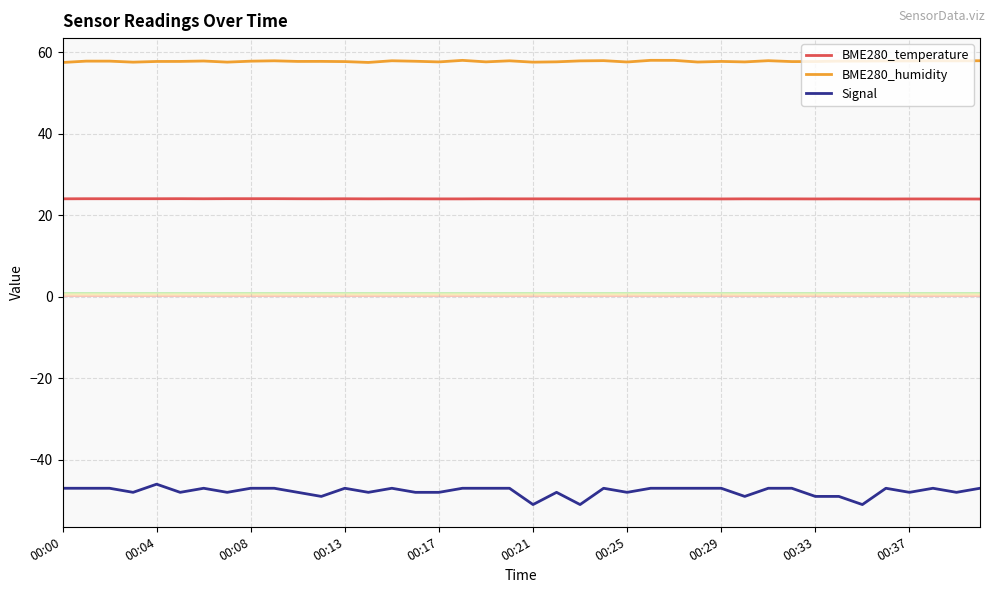

What is the highest value of the BME280_temperature series?

24.1